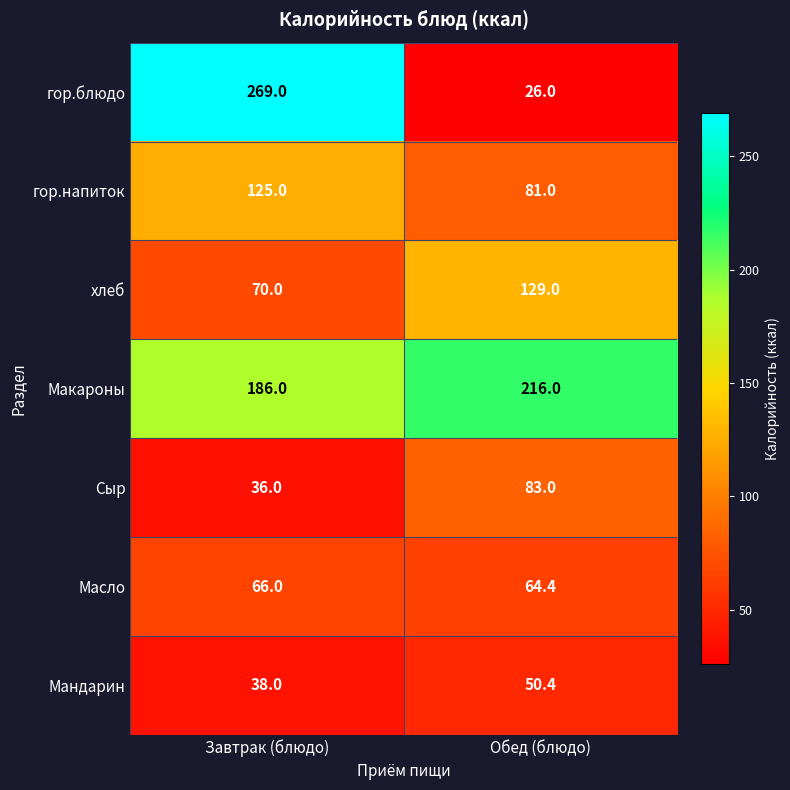

What is the difference between the highest and lowest values at Обед (блюдо)?

190.0